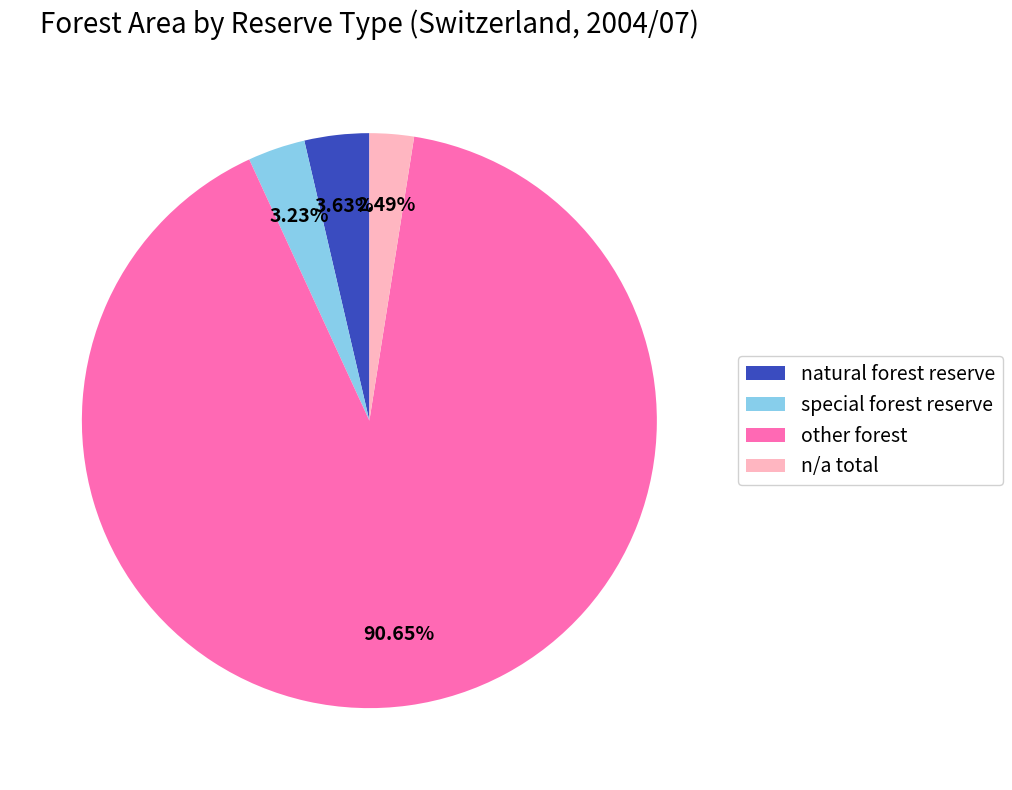

Count the number of slices in the pie.

4